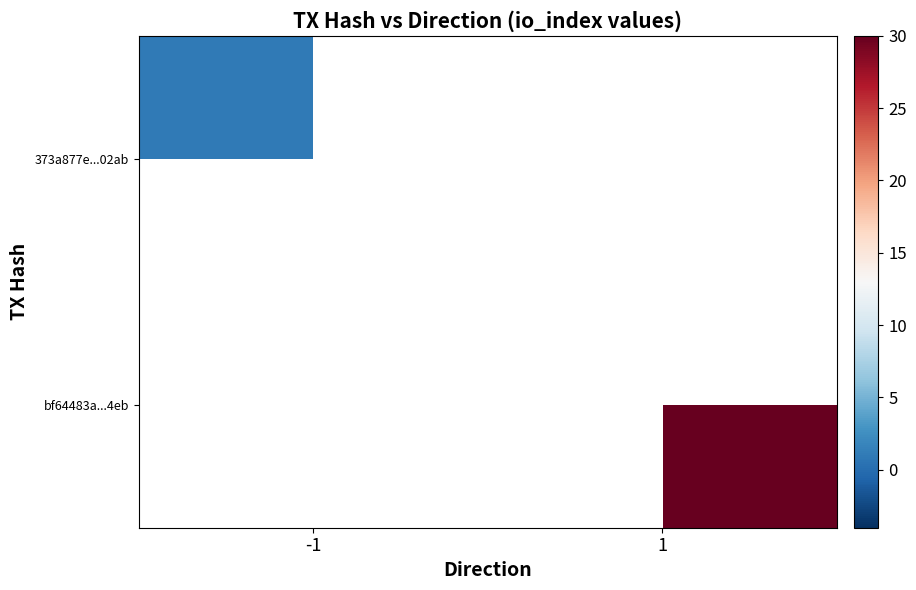

What is the approximate value of bf64483a...4eb at 1?

30.0